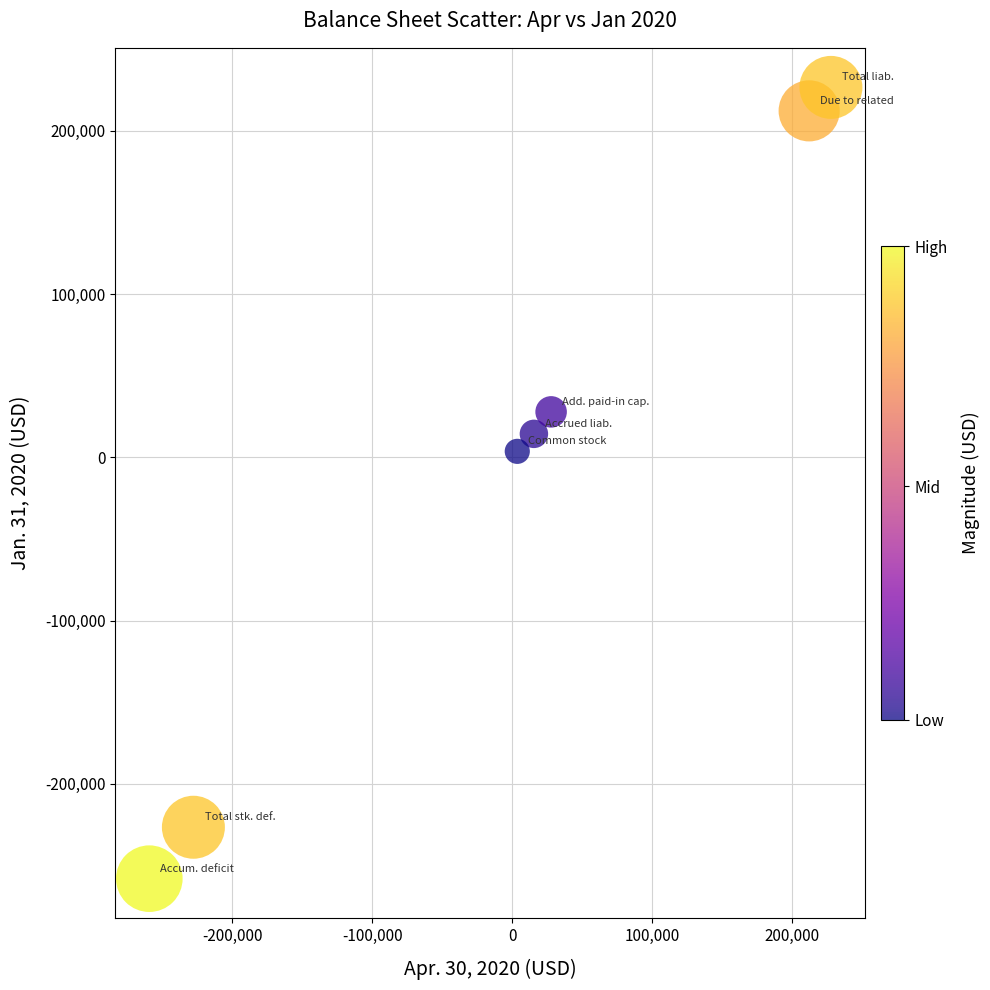

What is the range of X values (max minus min)?

487086